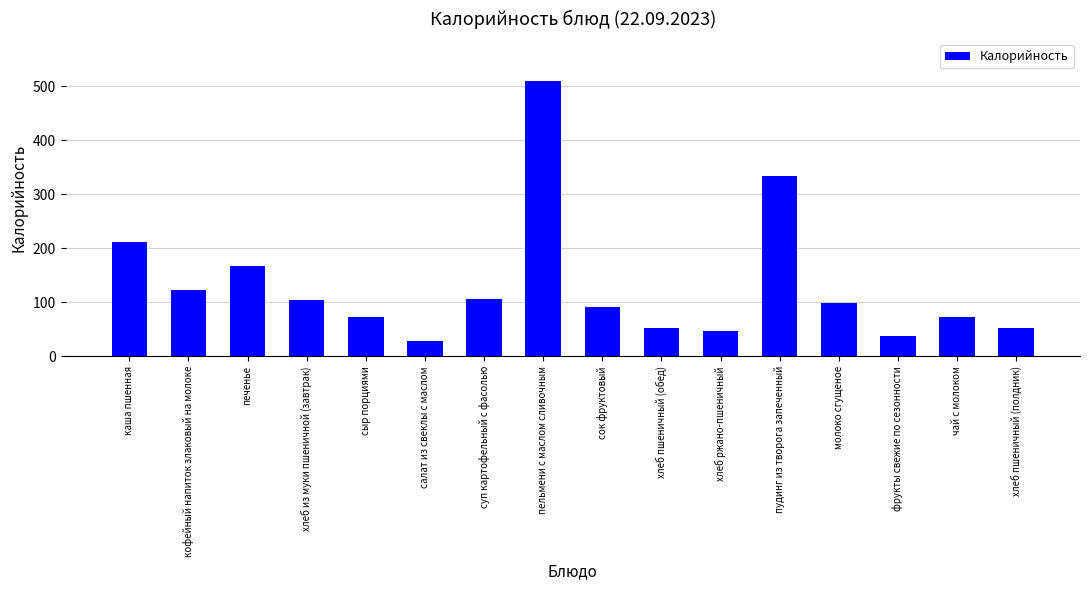

The chart shows a value of 296.6 at печенье. True or false?

False